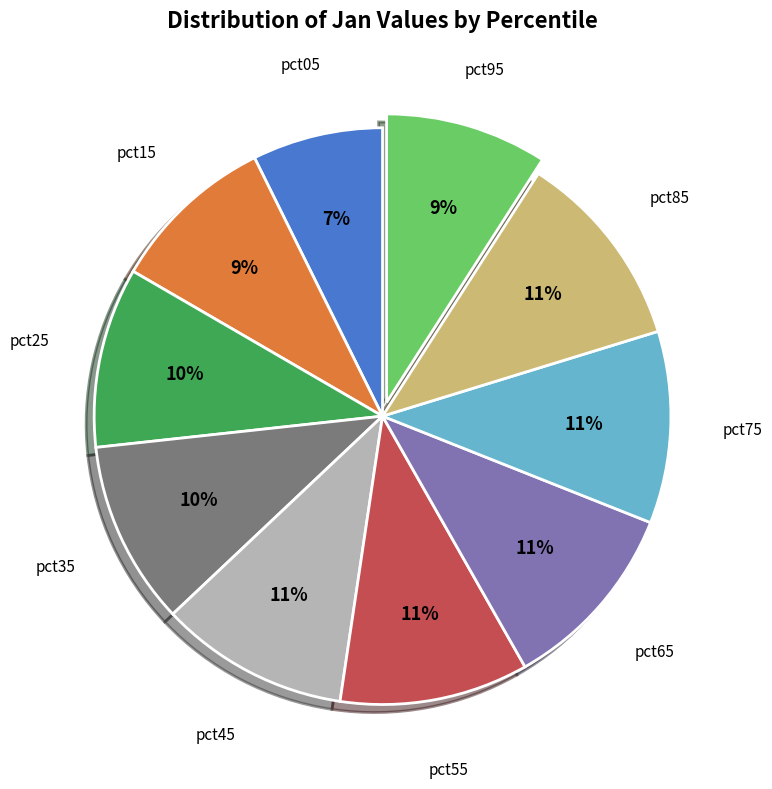

To the nearest percent, what is the difference between the largest and smallest slice percentages?

4%